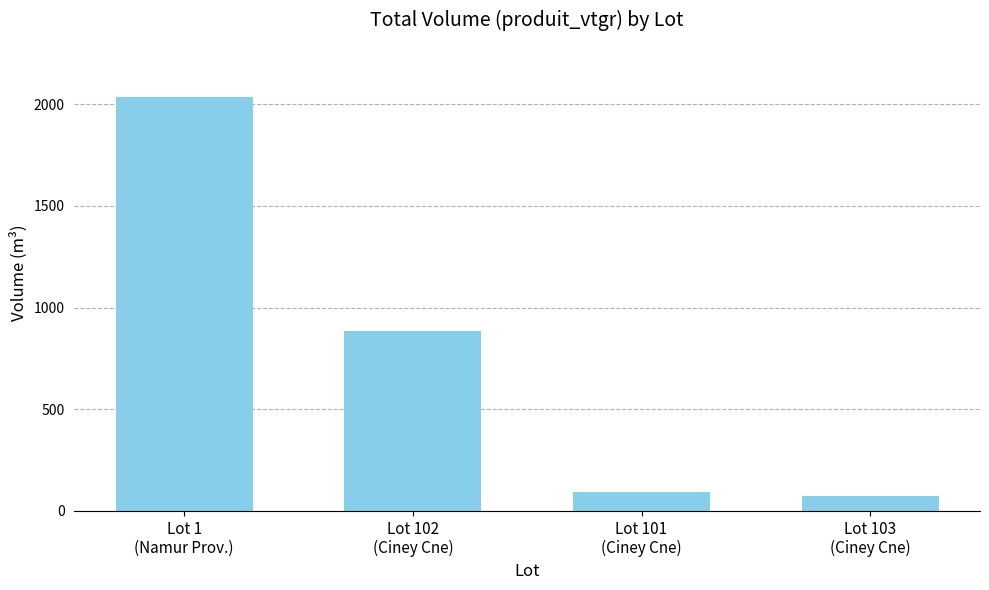

Which has a higher value, Lot 103
(Ciney Cne) or Lot 101
(Ciney Cne)?

Lot 101
(Ciney Cne)